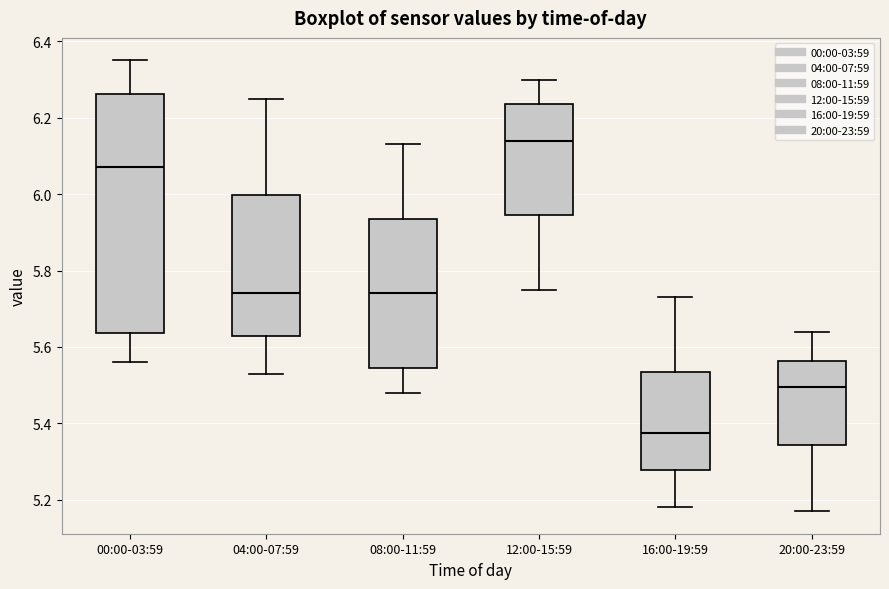

Reading left to right, read every box against the y-axis: the position of its median line, the range the box covers, and the ends of its whiskers. The values are not printed on the chart, so give them approximately, as read against the axis.

00:00-03:59: median 6.08, box 5.64 to 6.26, whiskers 5.56 to 6.36
04:00-07:59: median 5.74, box 5.62 to 6.00, whiskers 5.54 to 6.26
08:00-11:59: median 5.74, box 5.54 to 5.94, whiskers 5.48 to 6.14
12:00-15:59: median 6.14, box 5.94 to 6.24, whiskers 5.76 to 6.30
16:00-19:59: median 5.38, box 5.28 to 5.54, whiskers 5.18 to 5.74
20:00-23:59: median 5.50, box 5.34 to 5.56, whiskers 5.18 to 5.64